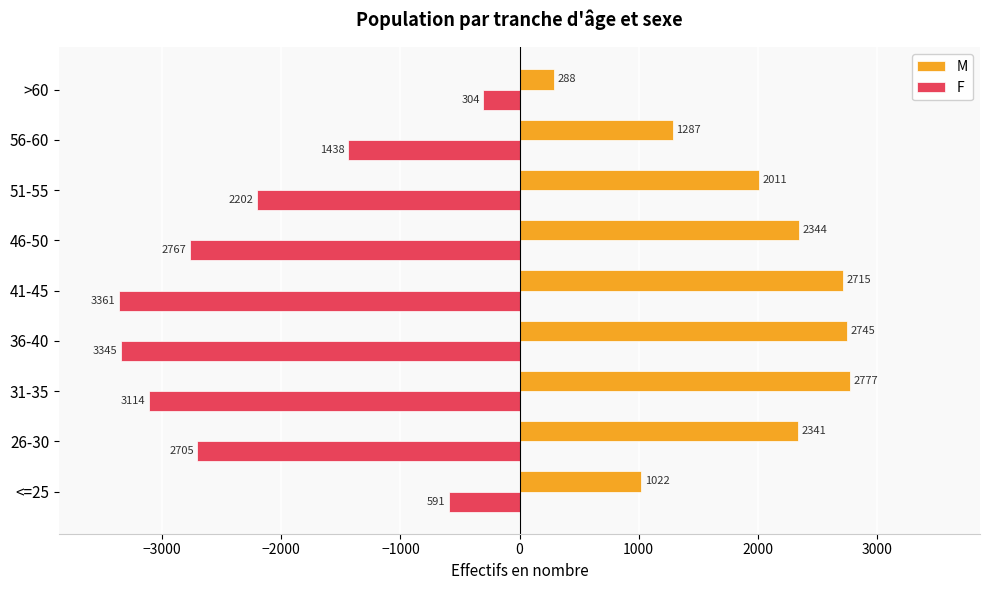

Which category has the highest value in the F series?

>60